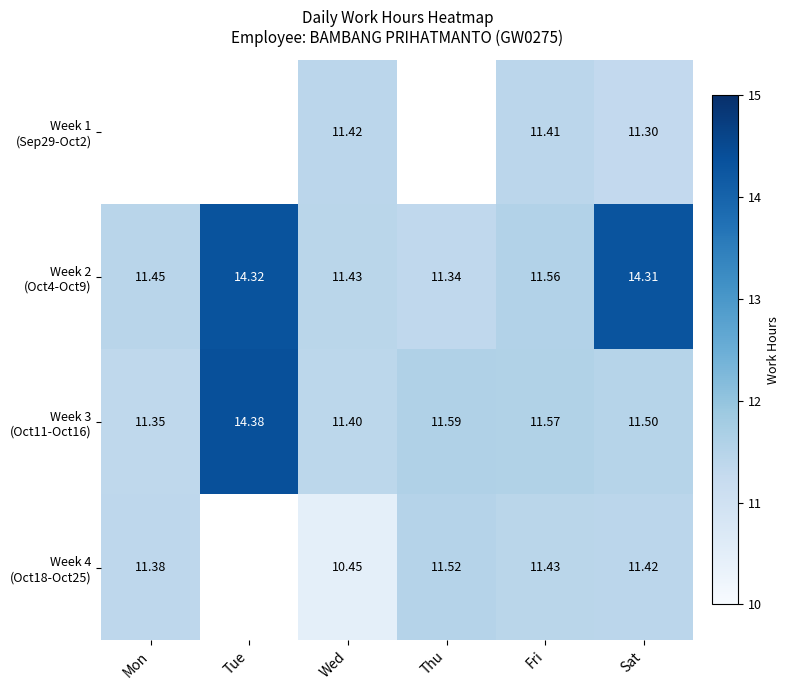

Is the value of Week 3 (Oct11-Oct16) at Mon greater than the value of Week 1 (Sep29-Oct2) at Fri?

No